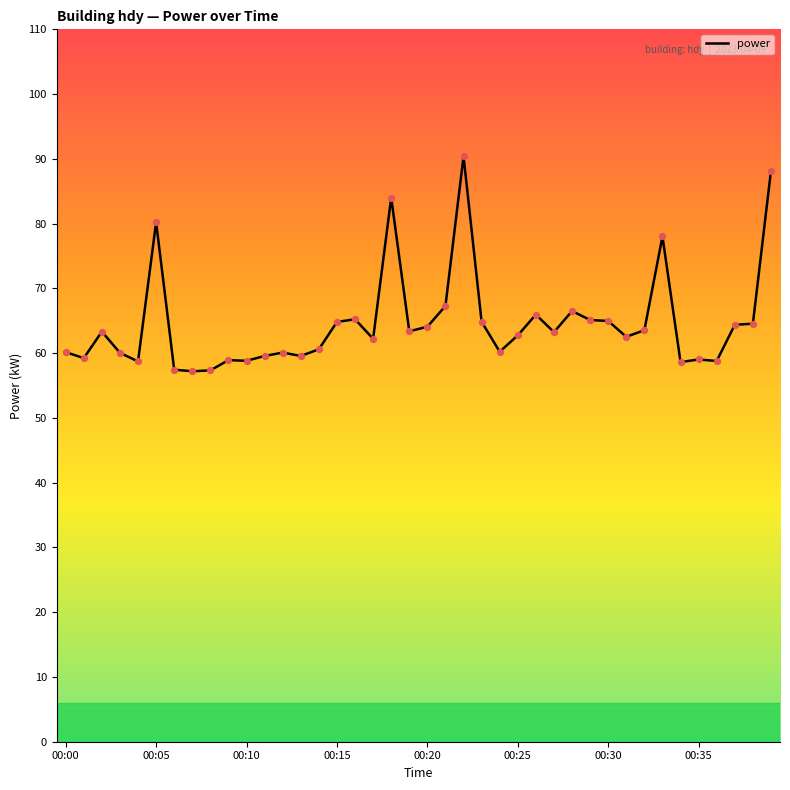

What is the maximum value shown in the chart?

90.4